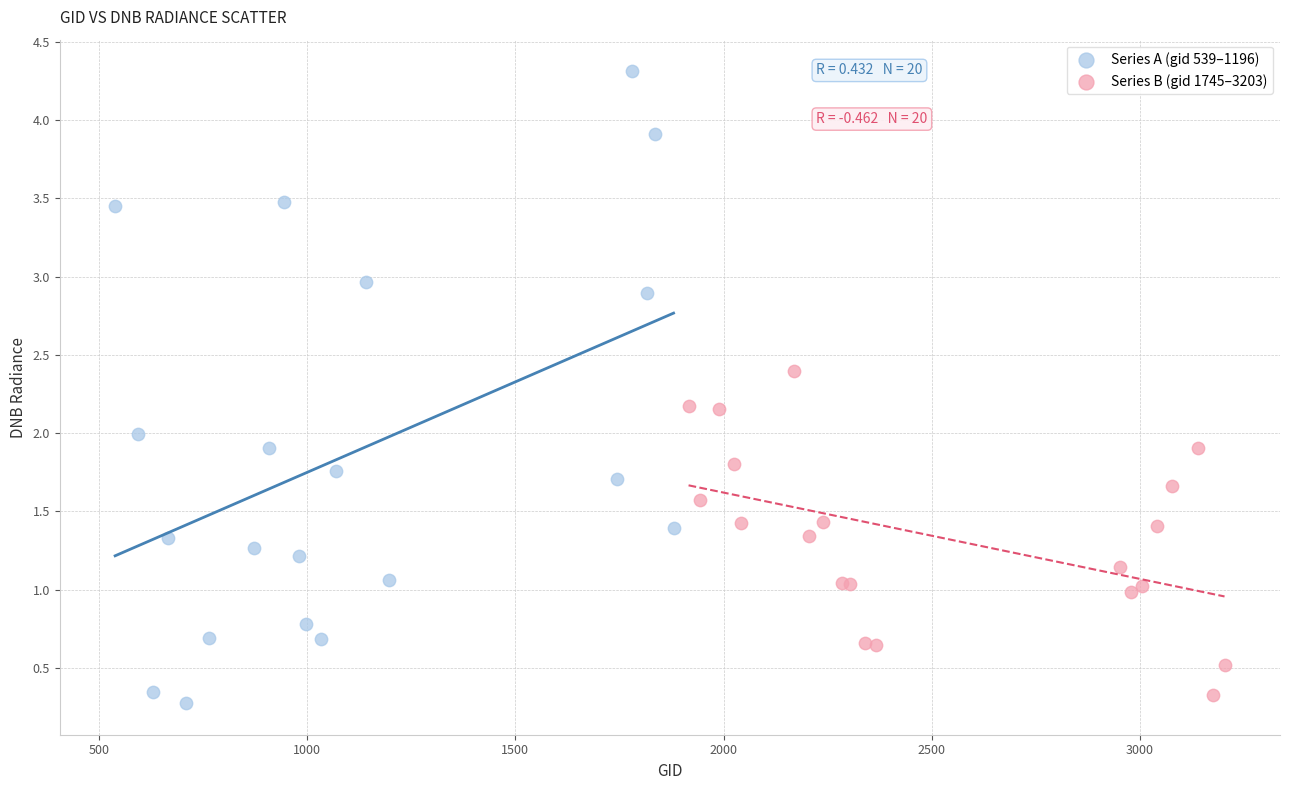

Which series has the largest Y range (max minus min)?

Series A (gid 539–1196)